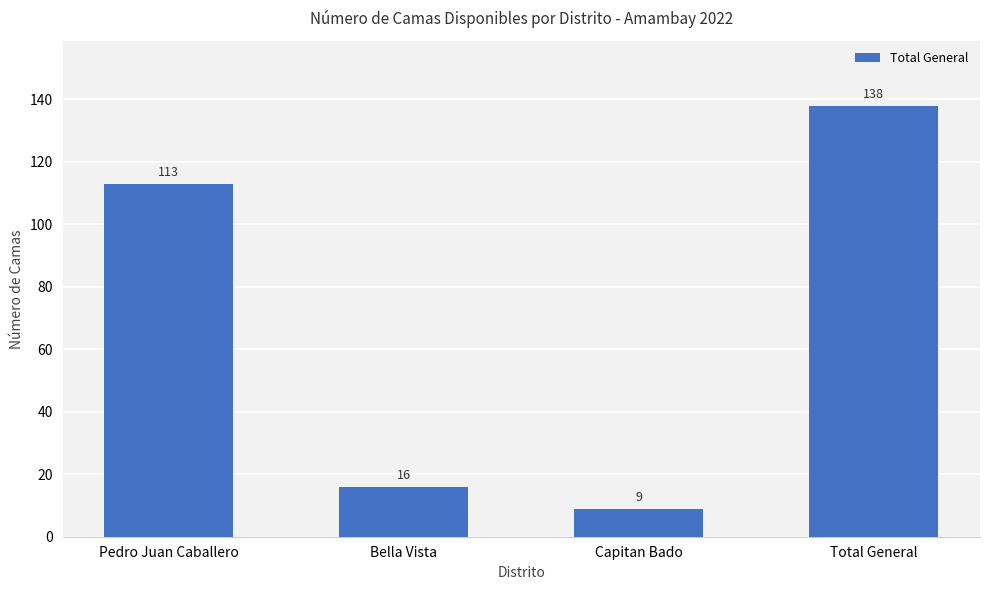

Reading left to right, list all the values displayed in this chart.

113	16	9	138